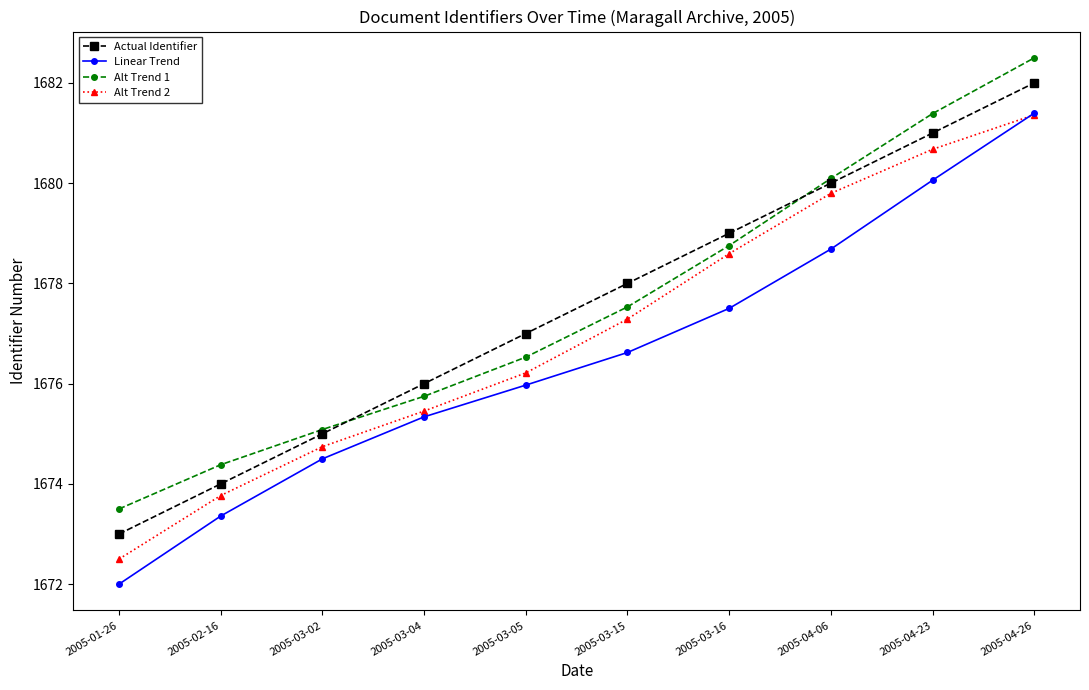

What is the difference between the Alt Trend 1 values at 2005-03-04 and 2005-04-26?

6.8